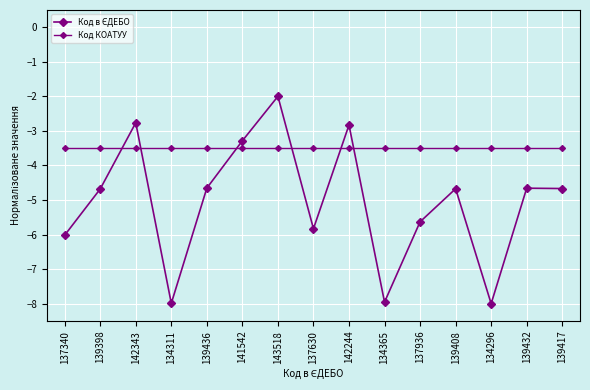

At 139408, list the series in order from largest to smallest.

Код КОАТУУ, Код в ЄДЕБО